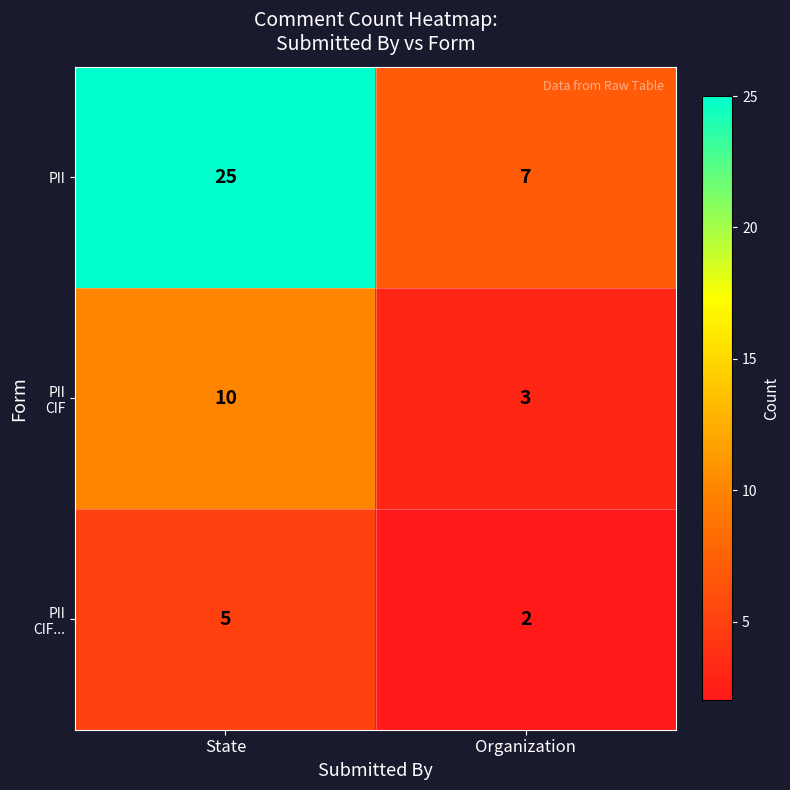

What is the difference between the highest and lowest values at State?

20